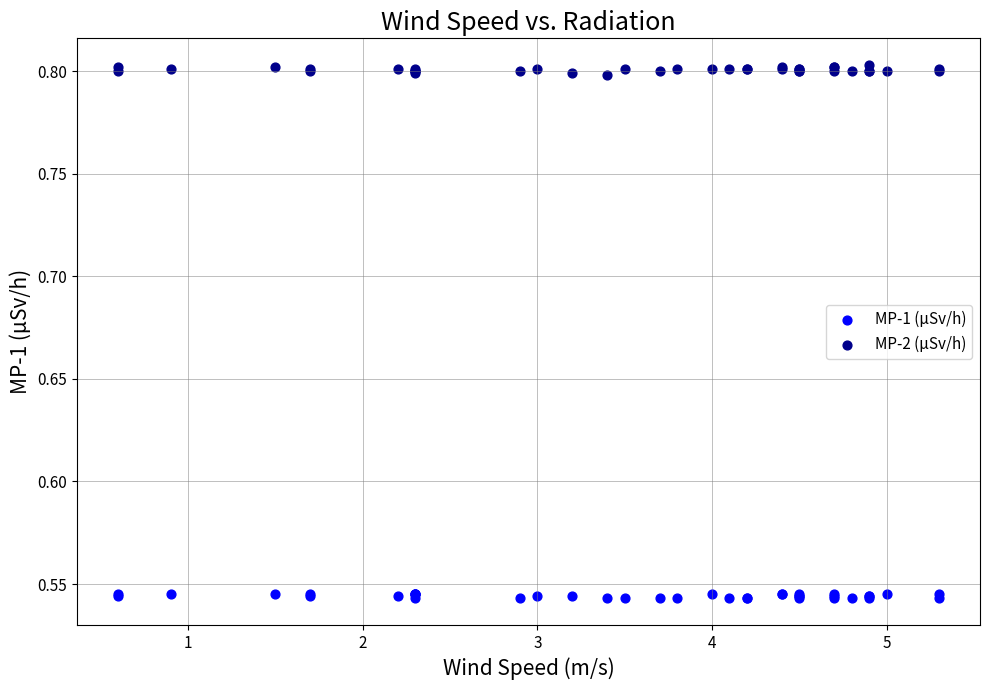

What is the X range (max minus min) for the scatter plot?

4.7